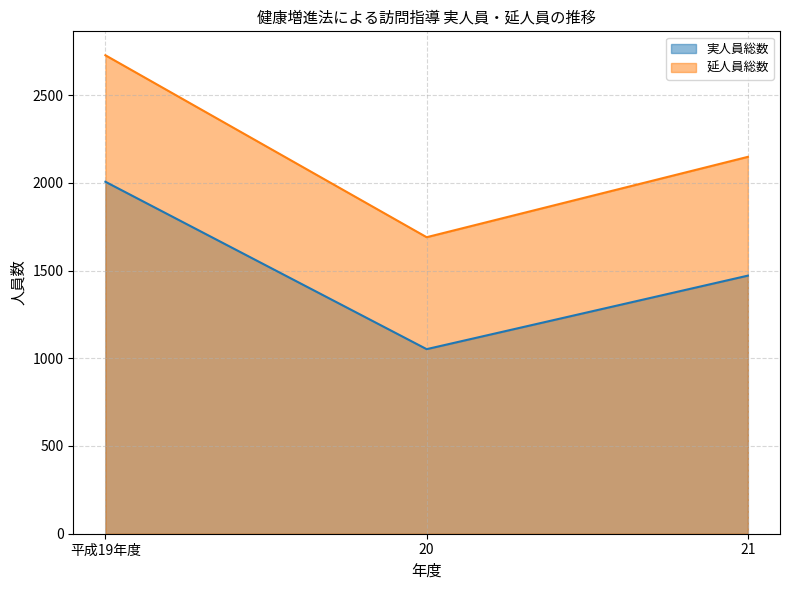

What is the sum of the 実人員総数 values at 平成19年度 and 21?

3477